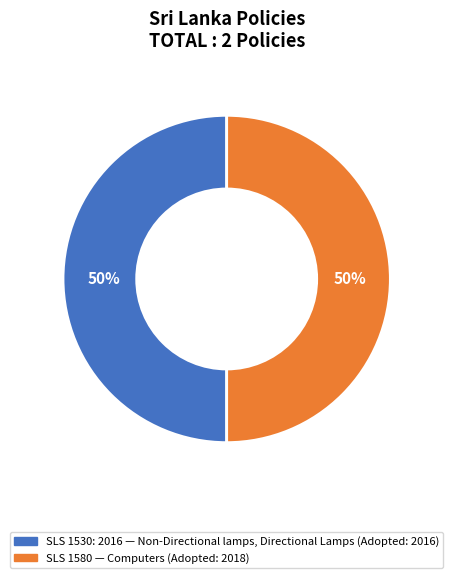

To the nearest percent, what is the average slice percentage?

50%